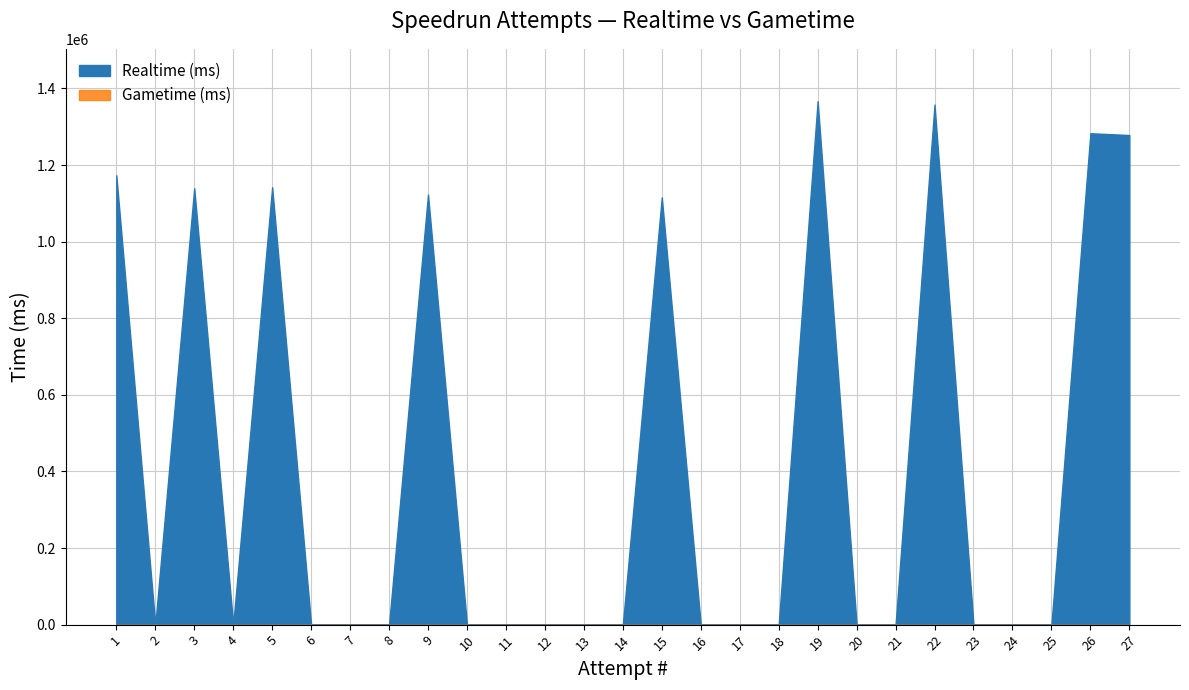

How many lines are shown in the chart?

2